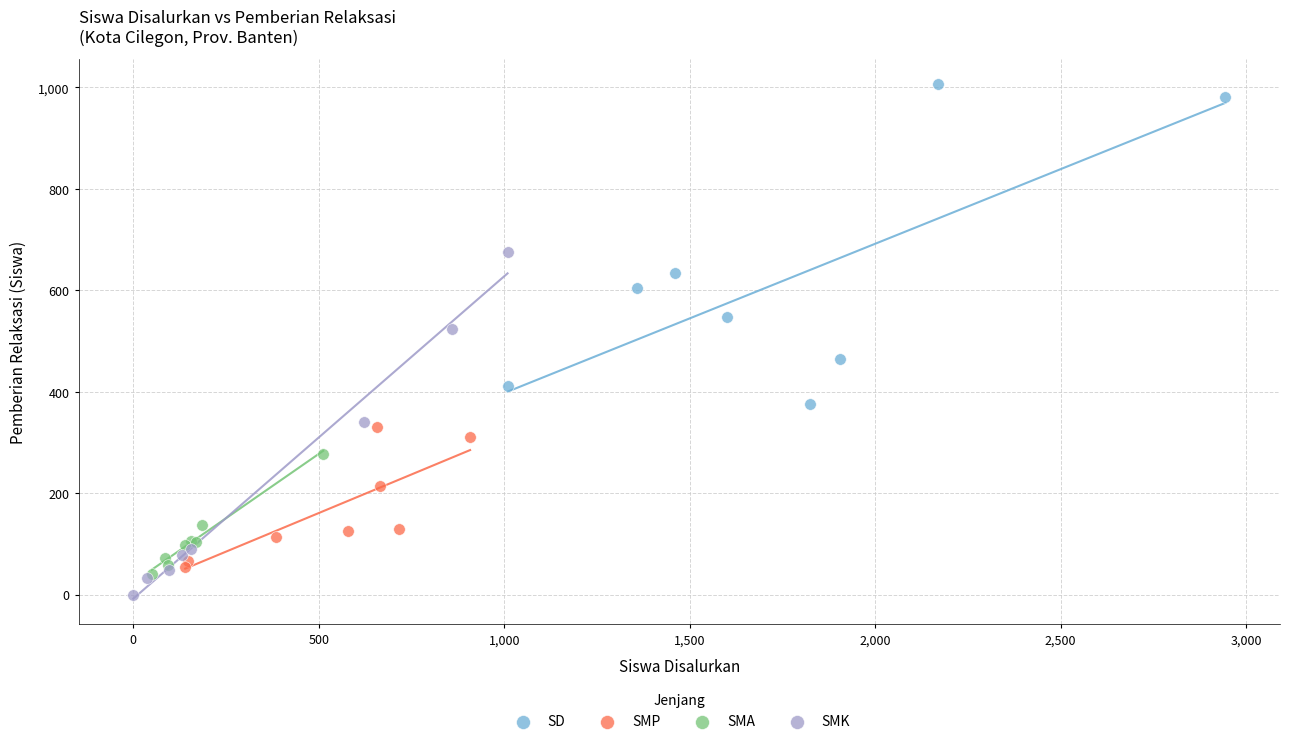

What are all the series names shown in the legend?

SD, SMP, SMA, SMK